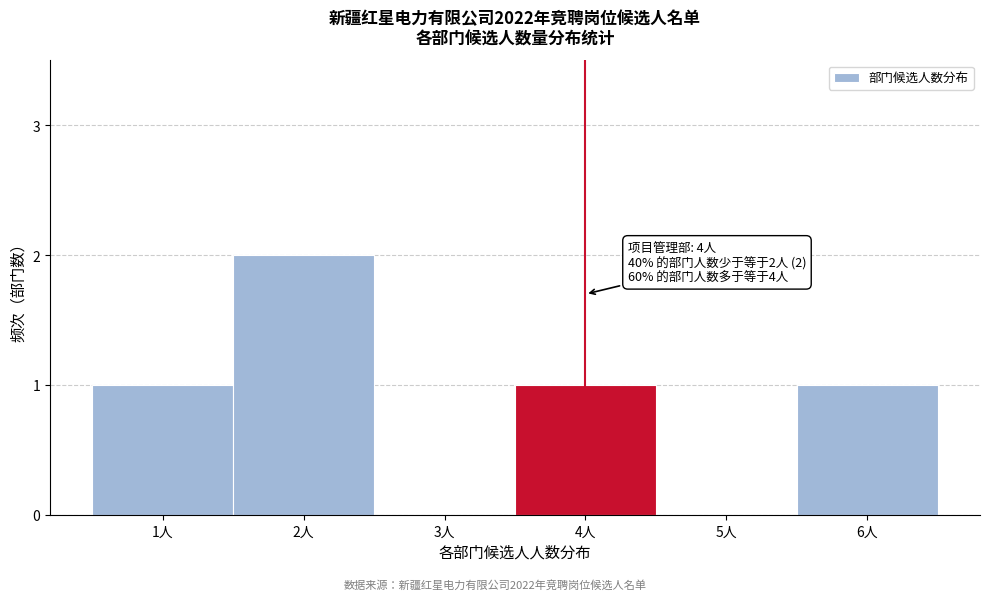

Reading left to right, list all the values displayed in this chart.

1人=1	2人=2	3人=0	4人=1	5人=0	6人=1